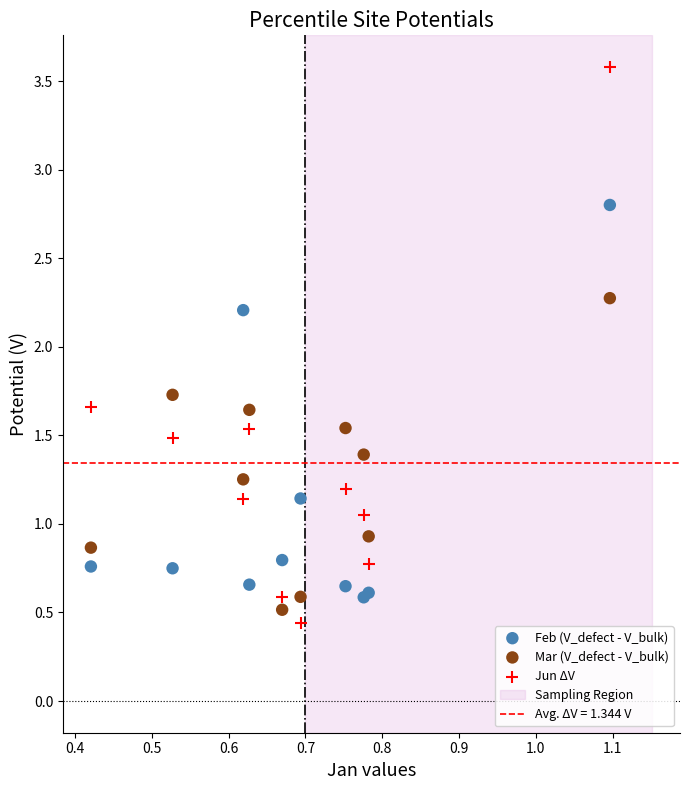

Which series reaches the minimum Y coordinate?

Jun ΔV